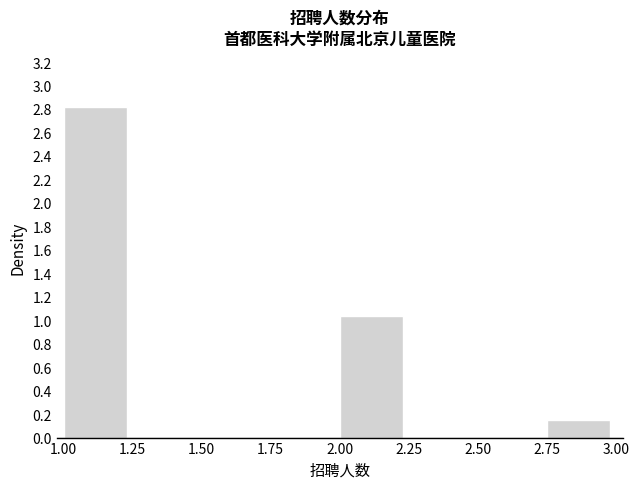

Reading left to right, list every bar in this chart as the range it spans on the x-axis followed by its height. The values are not printed on the chart, so give them approximately, as read against the axis.

1.00 to 1.25: 2.82
1.25 to 1.50: 0
1.50 to 1.75: 0
1.75 to 2.00: 0
2.00 to 2.25: 1.04
2.25 to 2.50: 0
2.50 to 2.75: 0
2.75 to 3.00: 0.14